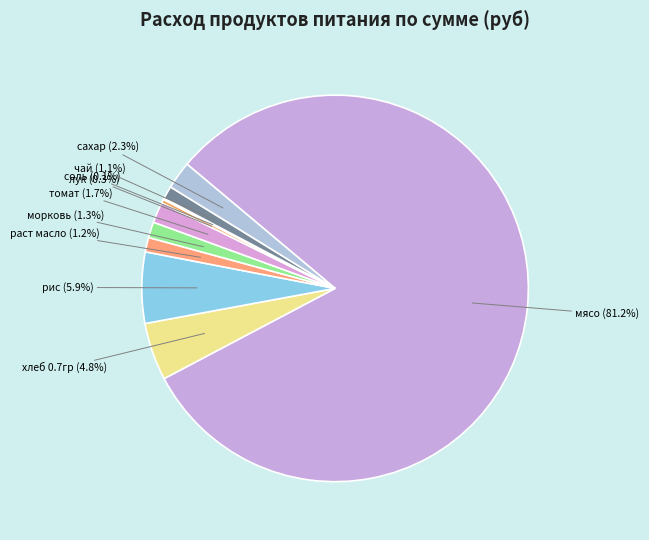

What percentage is the хлеб 0.7гр slice, to the nearest percent?

5%